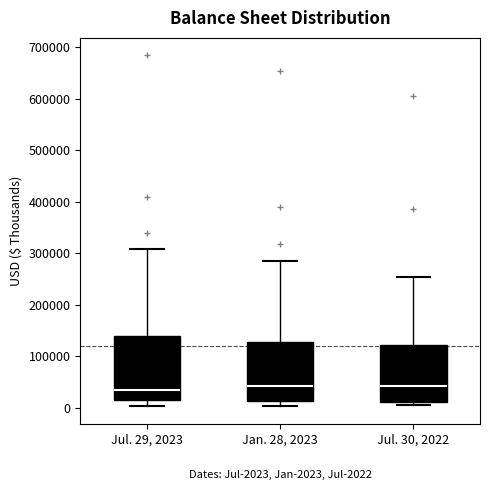

Comparing the boxes themselves (not the whiskers), which one is the tallest?

Jul. 29, 2023